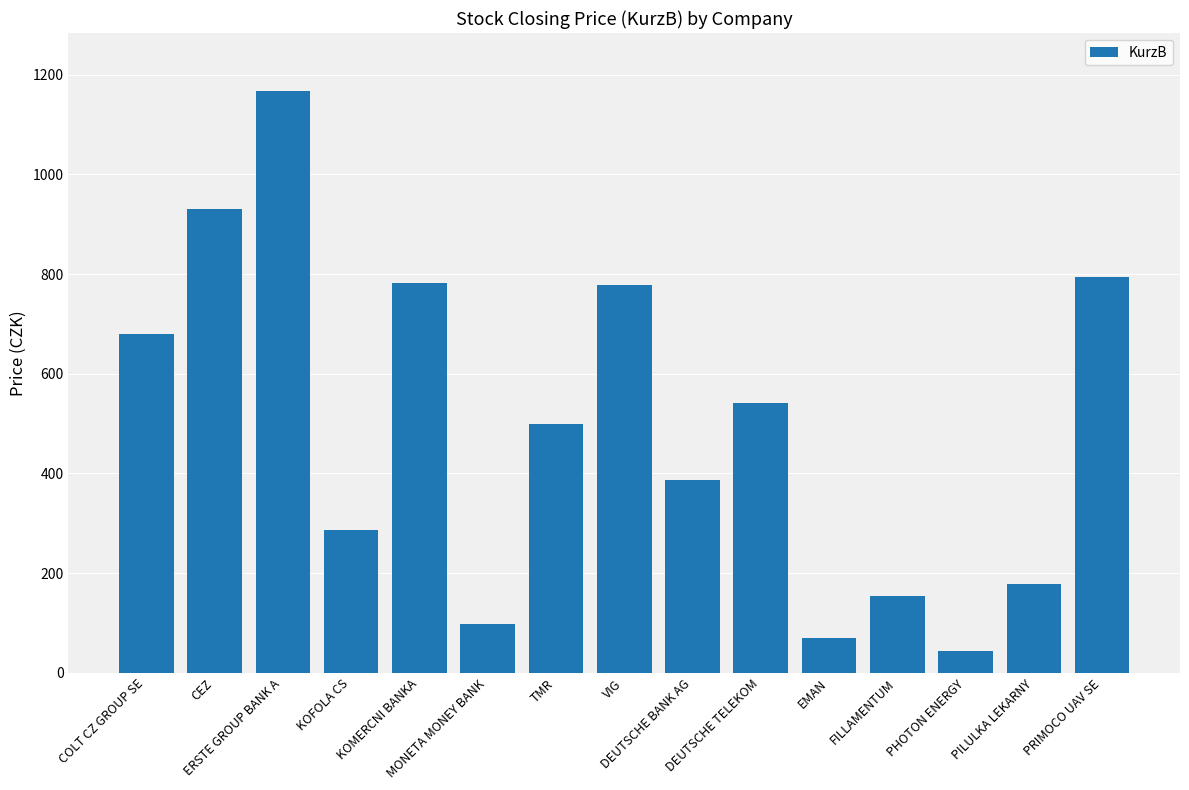

What position from the left is PRIMOCO UAV SE?

15